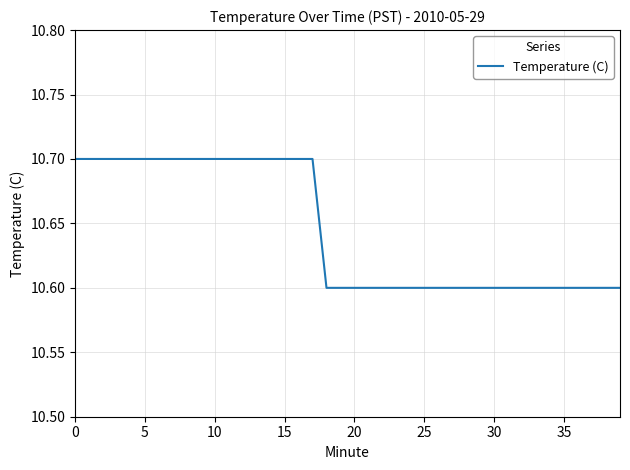

What is the greatest value displayed?

10.7